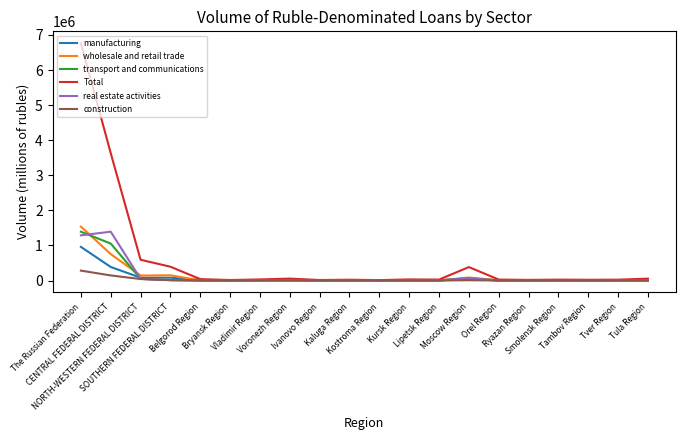

What is the maximum value shown in the chart?

6765605